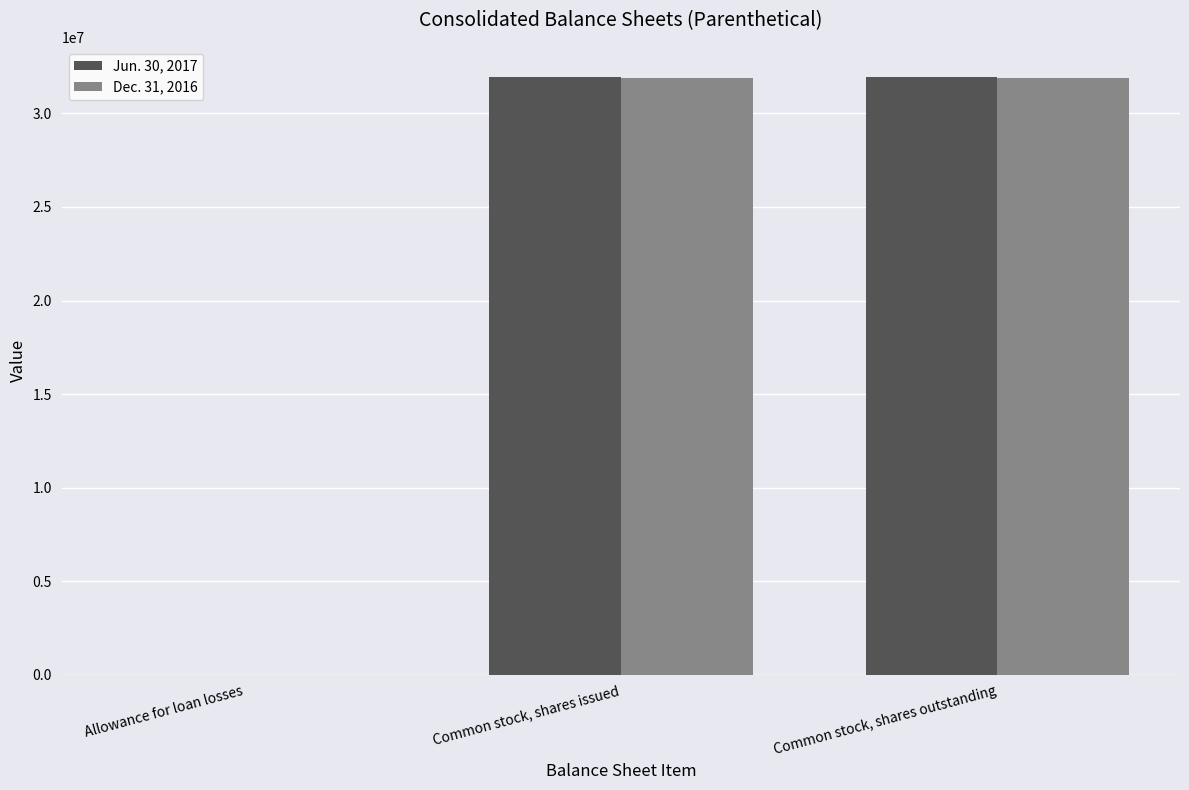

True or false: Jun. 30, 2017 has a value of 31957913 at Common stock, shares issued.

True